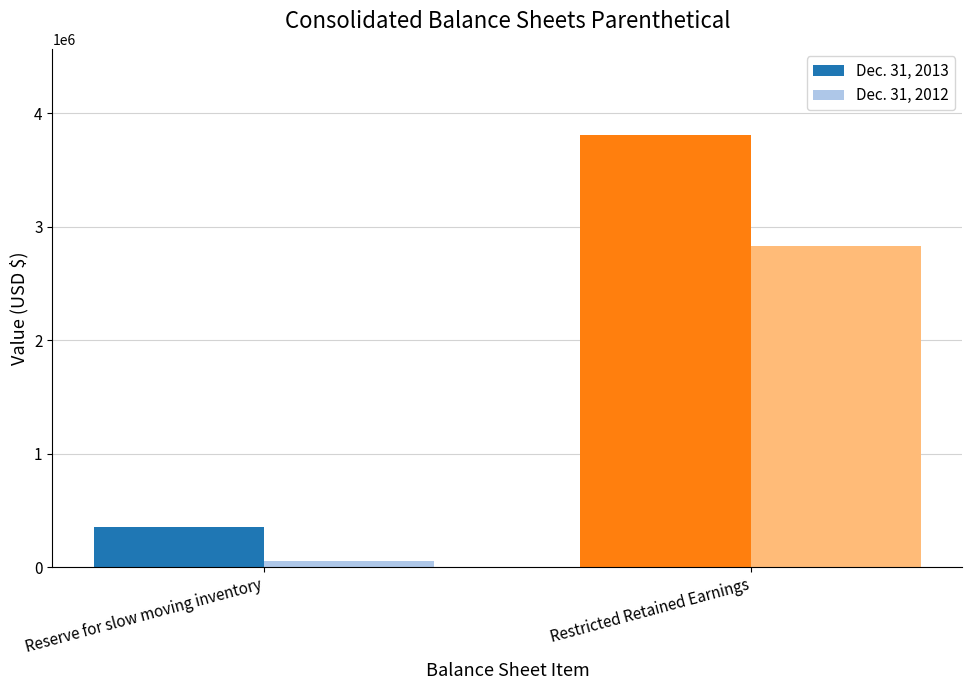

What is the total value across all series at Restricted Retained Earnings?

6638556